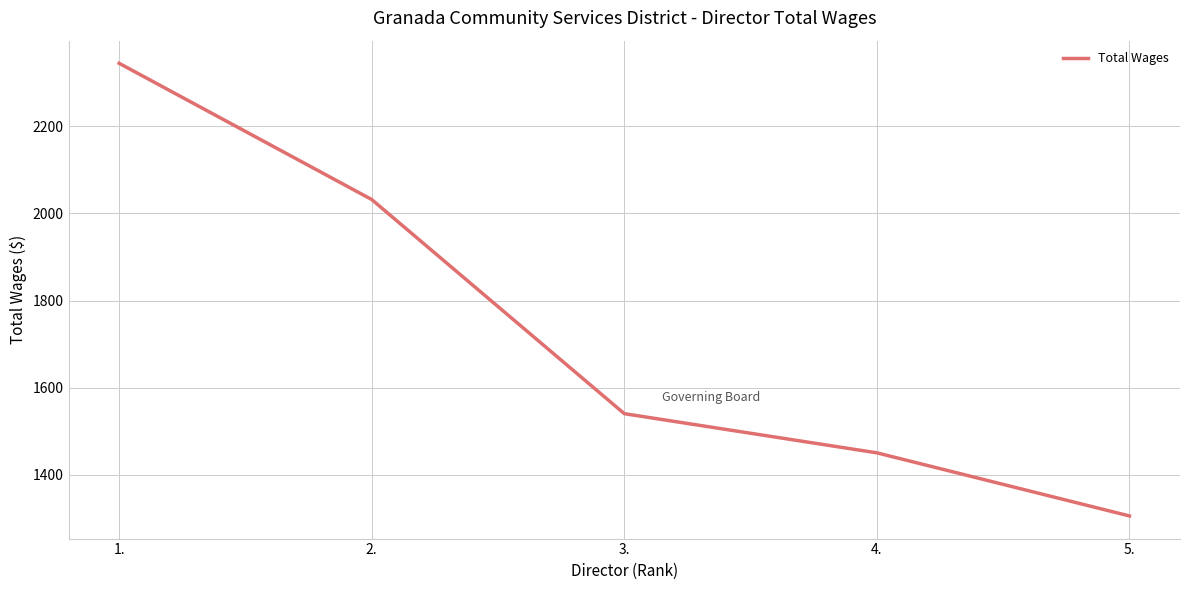

How many distinct data groups are displayed?

1